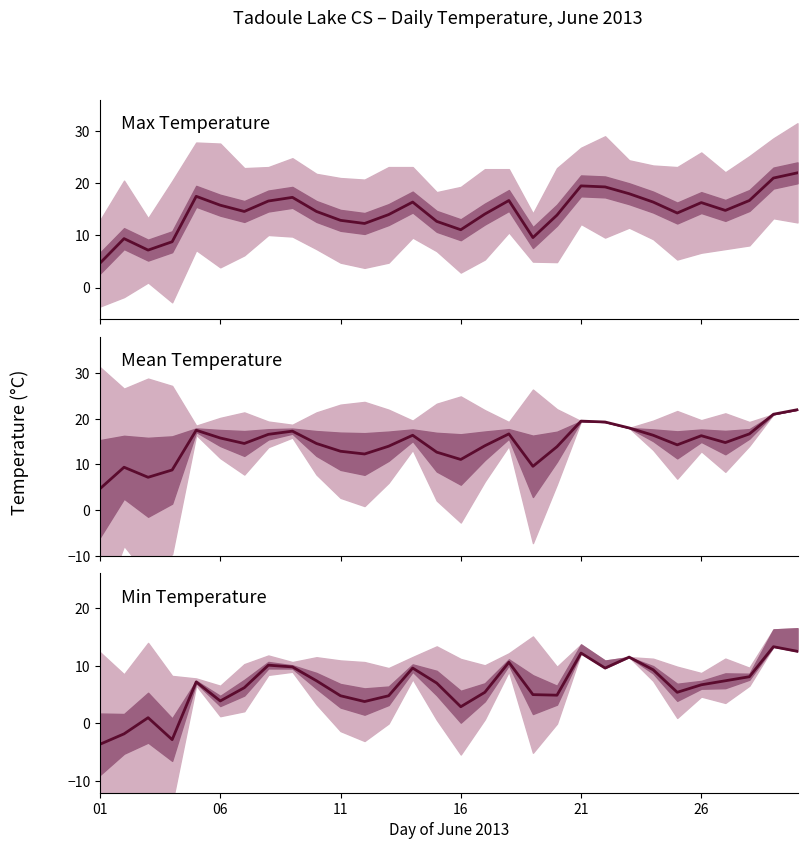

What is the difference between the second highest and second lowest values in the Min Temp (°C) series?

15.3